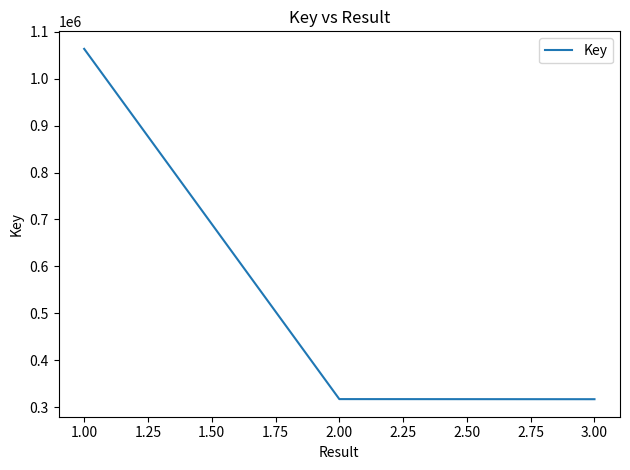

Which has a higher value, 1.00 or 2.00?

1.00